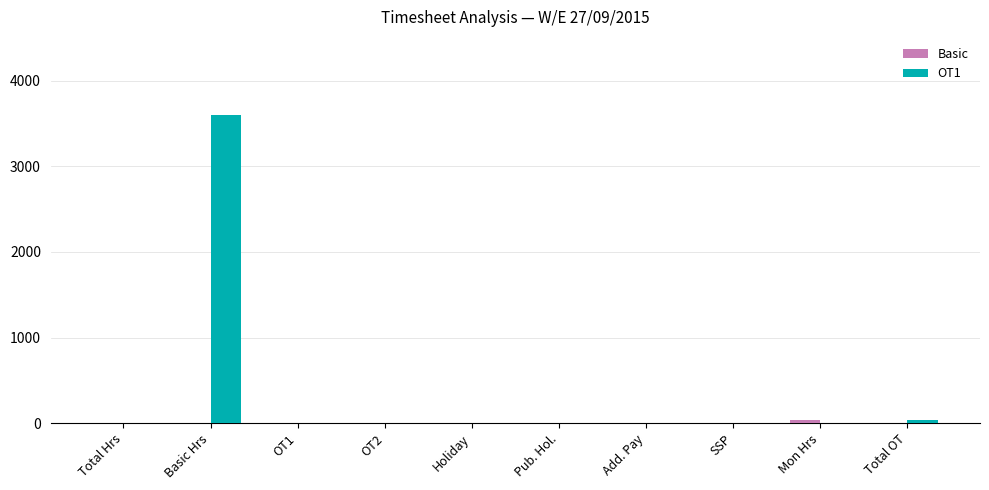

Which category has the highest value across all series?

Basic Hrs